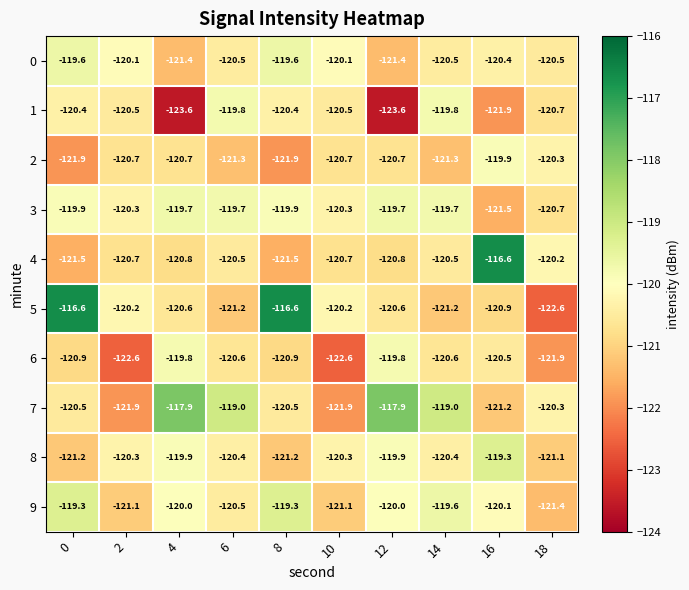

What is the difference between the maximum and second lowest values in the 5 series?

4.6